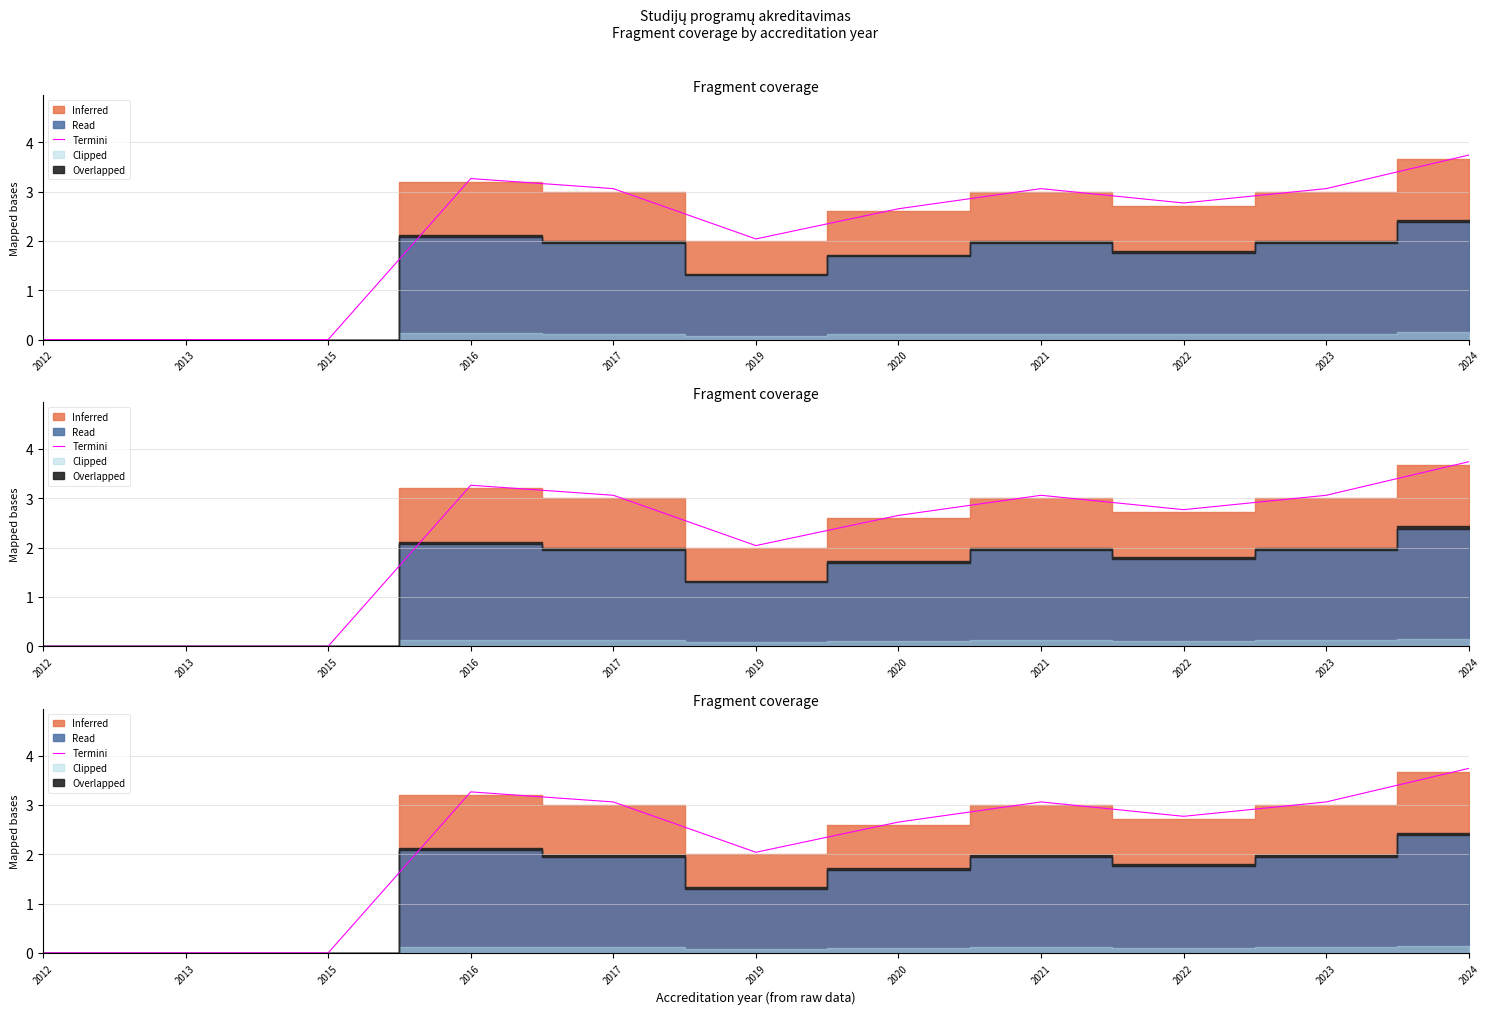

What is the maximum value shown in the chart?

3.7